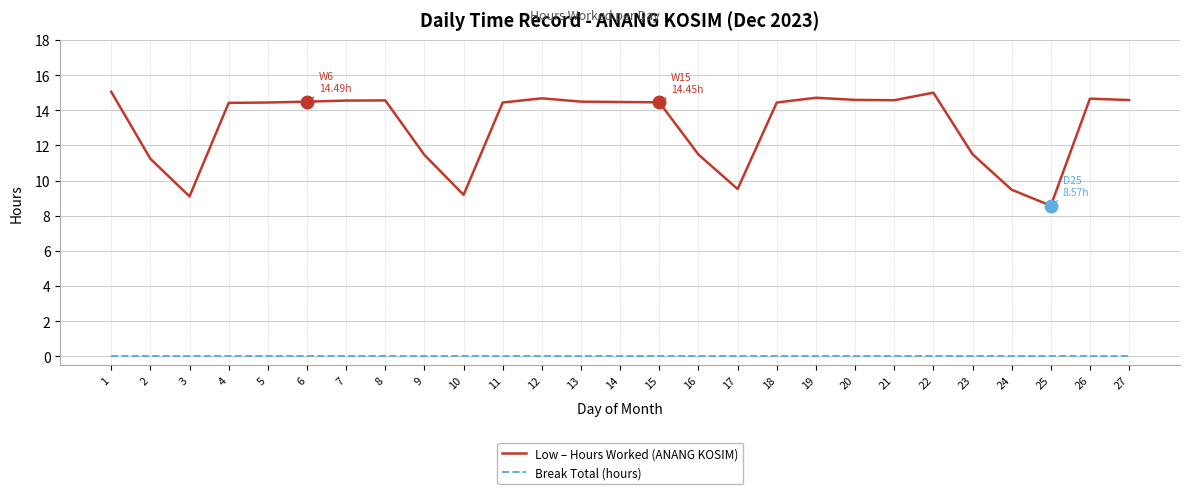

Count the number of data series in this chart.

2